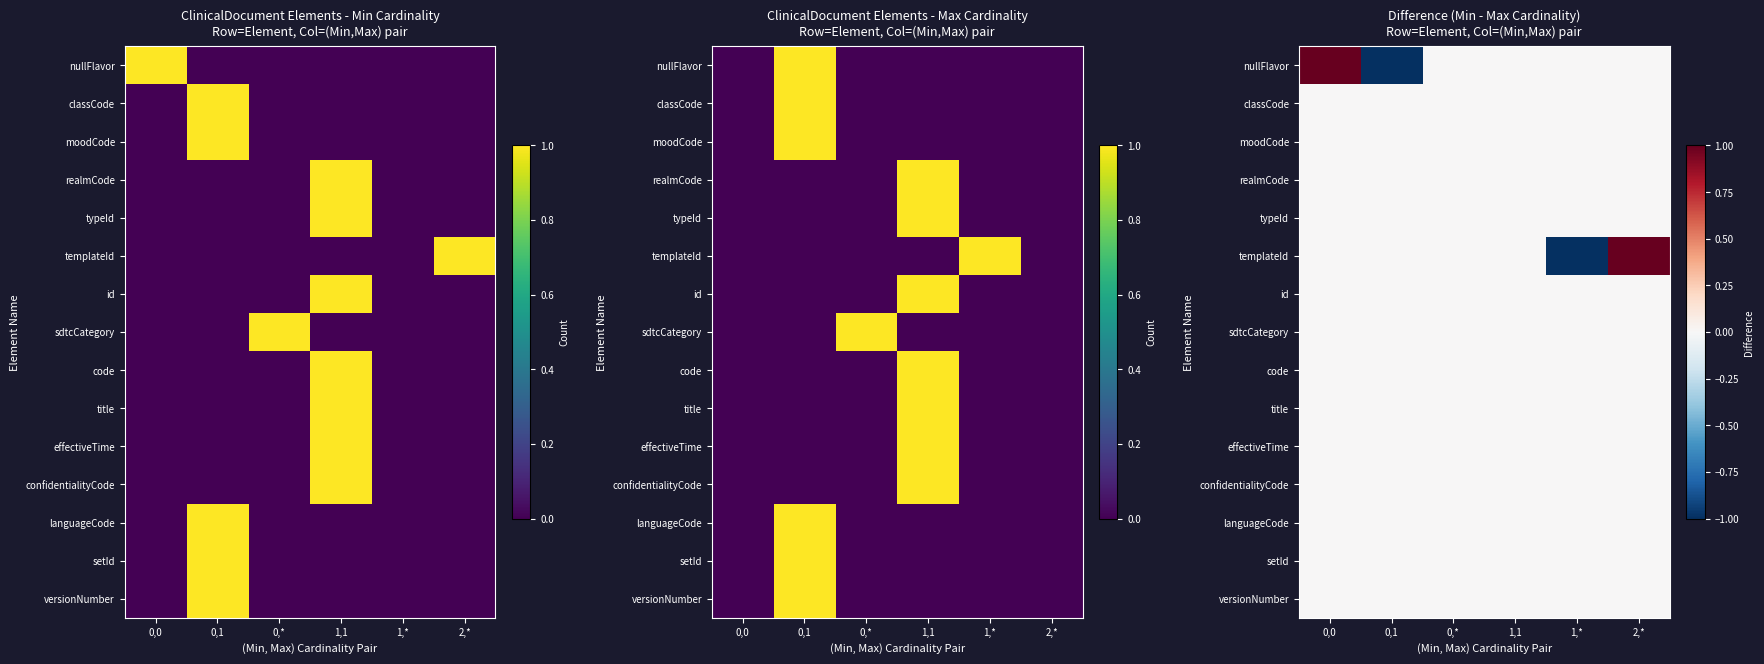

What is the smallest value displayed?

-1